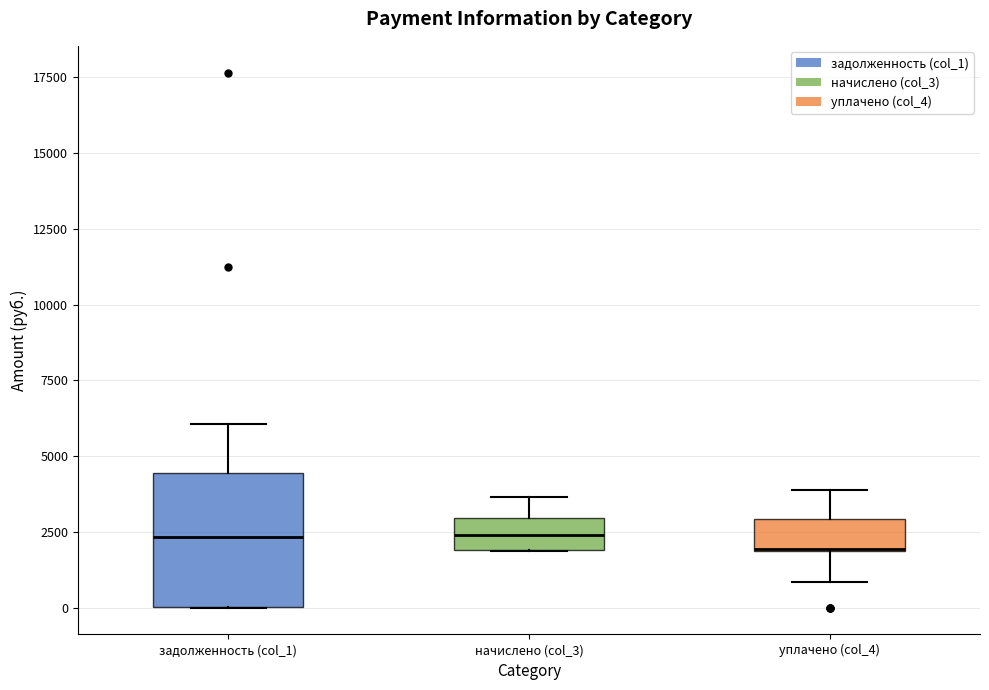

Which box is the tallest, from its lower edge to its upper edge?

задолженность (col_1)